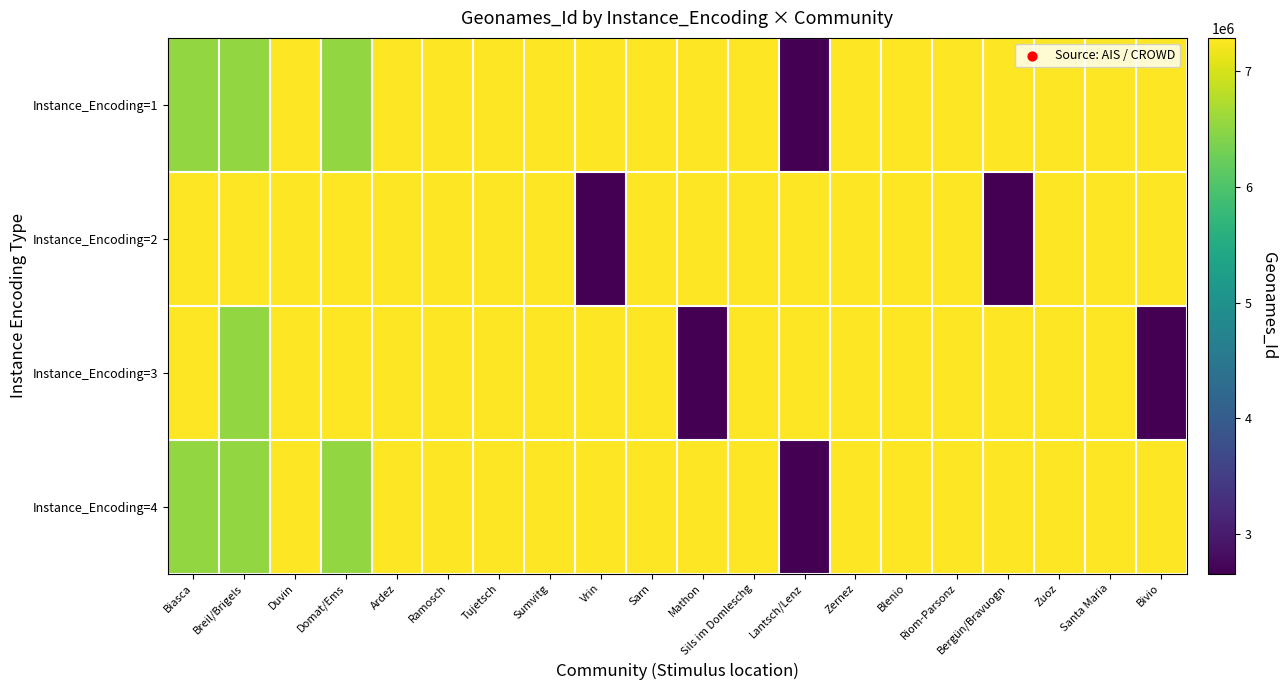

What is the greatest value displayed?

7287649